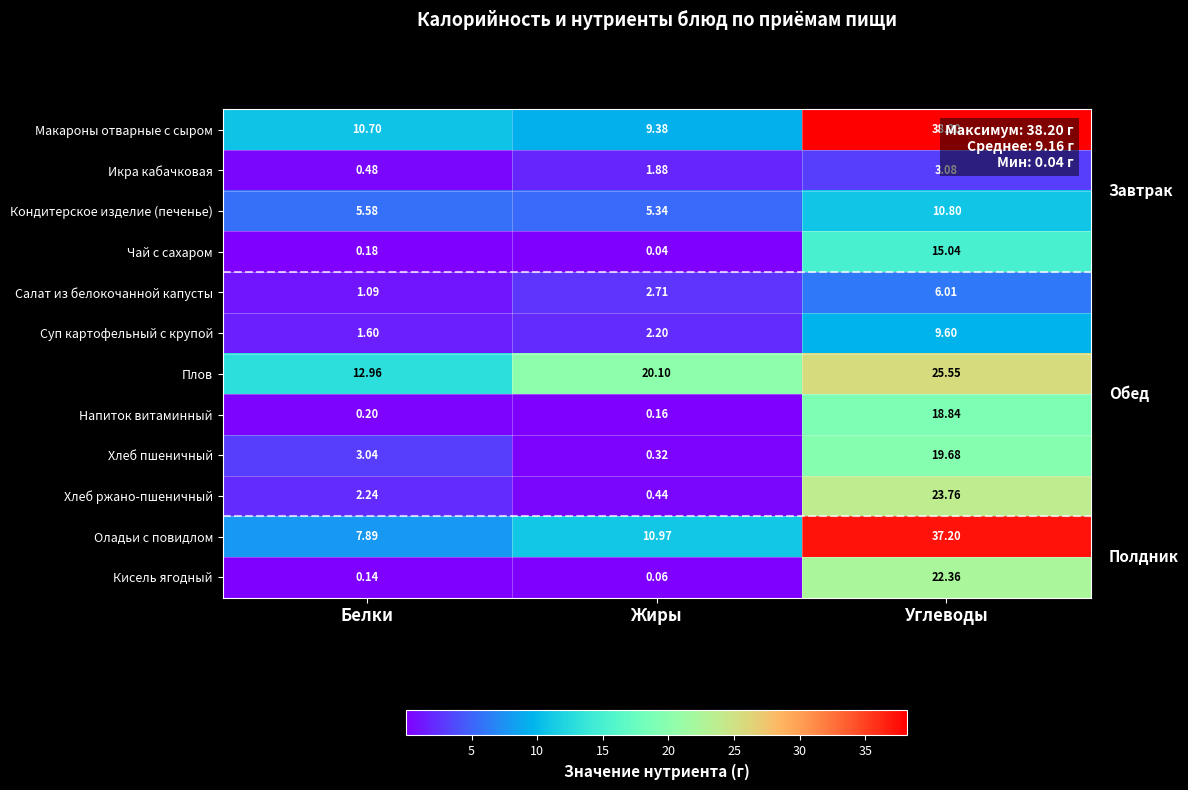

How many distinct data groups are displayed?

12